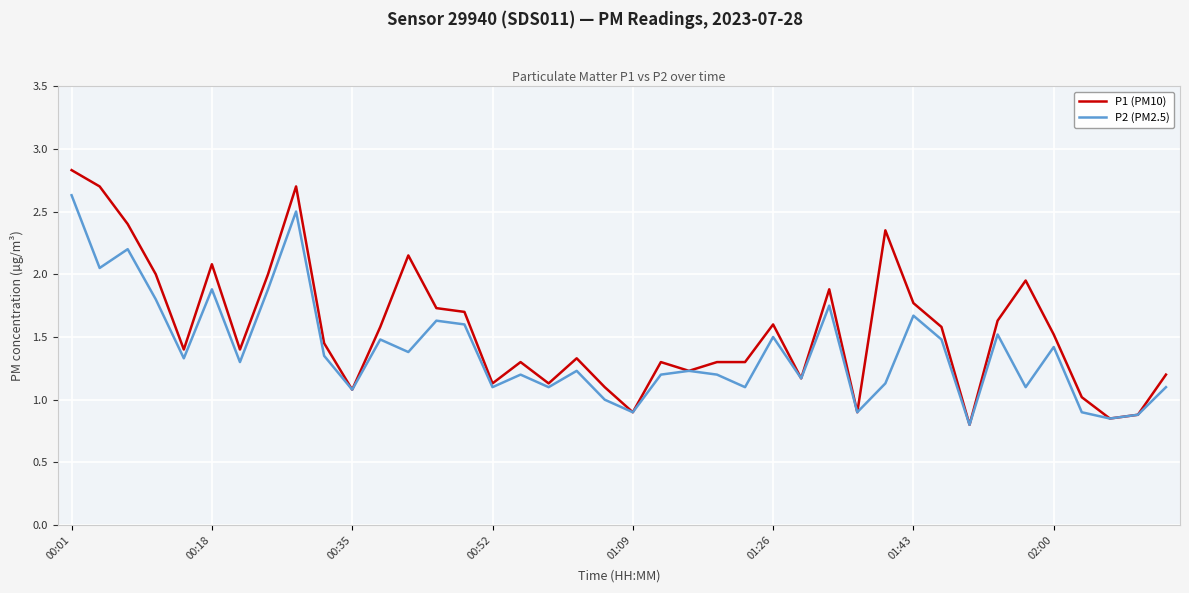

What is the highest value of the P1 (PM10) series?

2.8